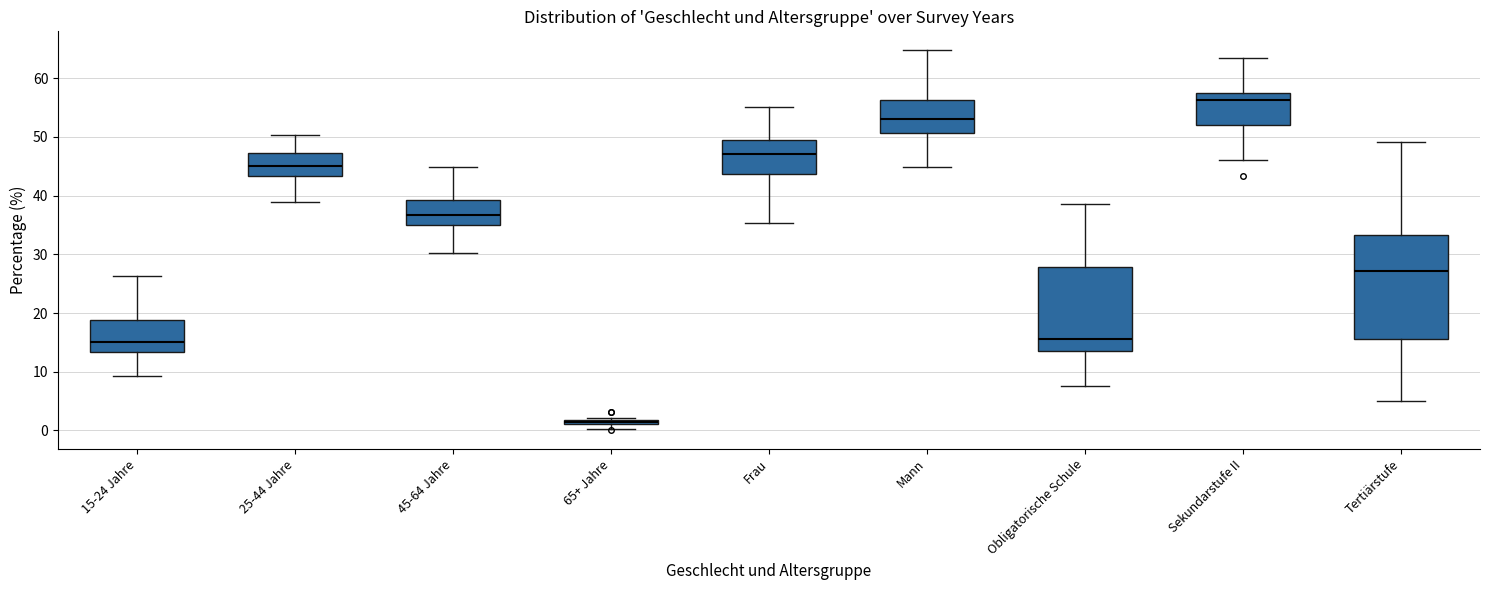

Where is the lower edge of the box for 65+ Jahre on the y-axis? The values are not printed on the chart, so give them approximately, as read against the axis.

1